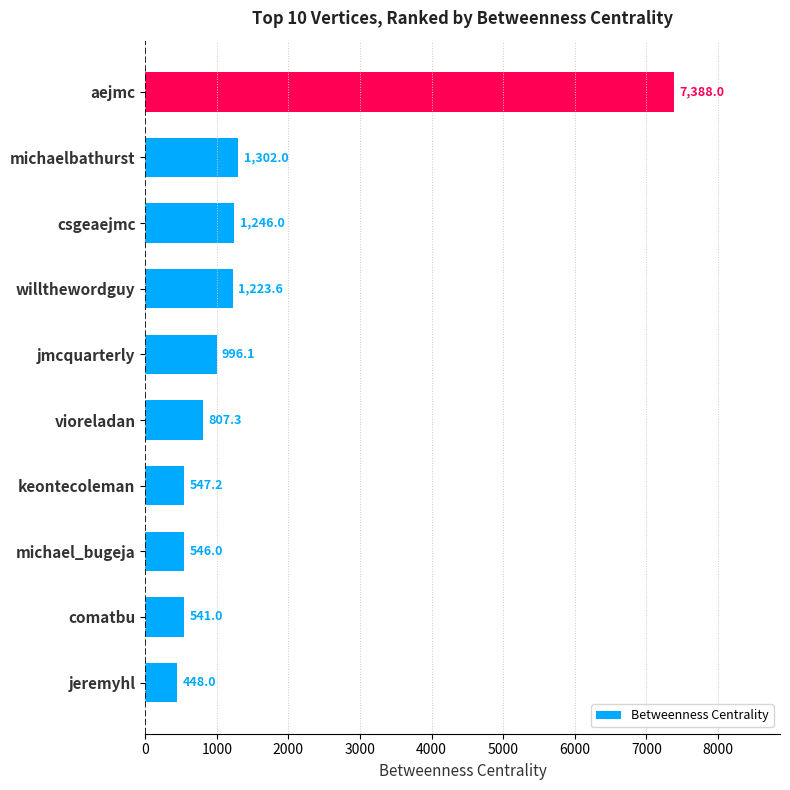

Approximately how many times larger is the value at keontecoleman compared to csgeaejmc?

0.4